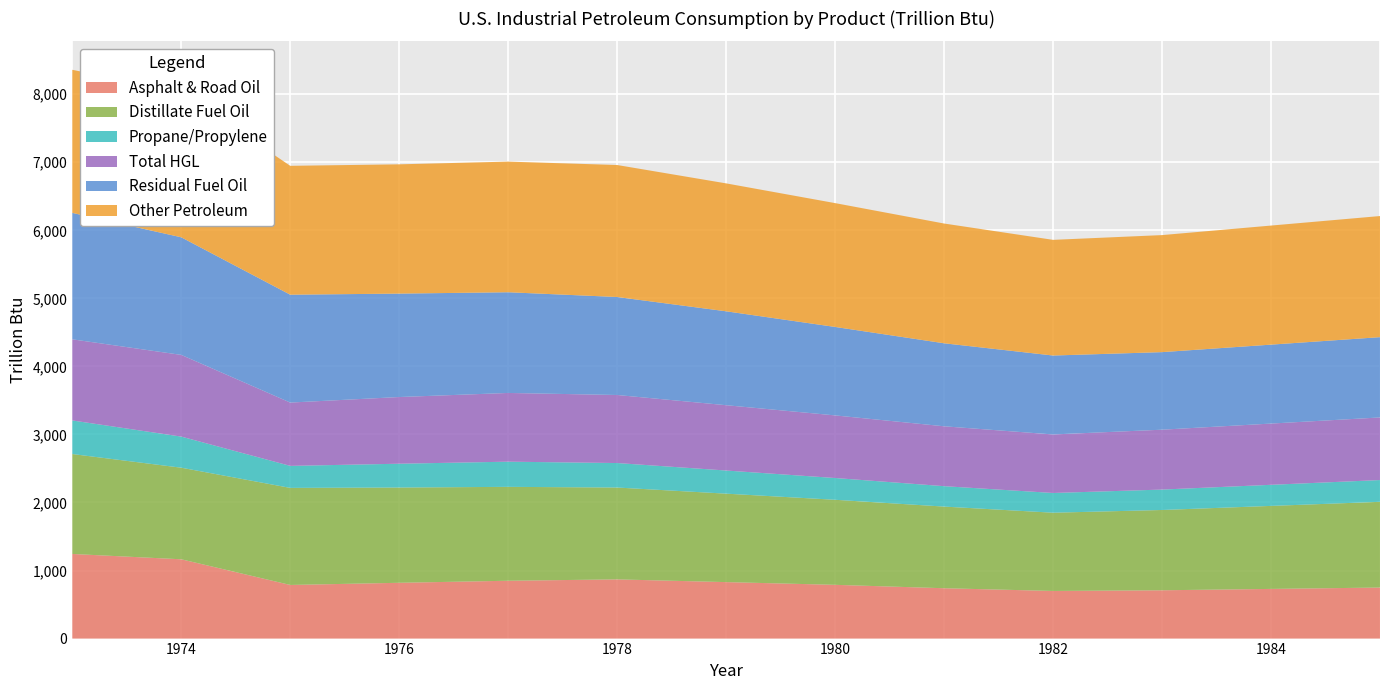

What is the highest value of the Asphalt & Road Oil series?

1243.7